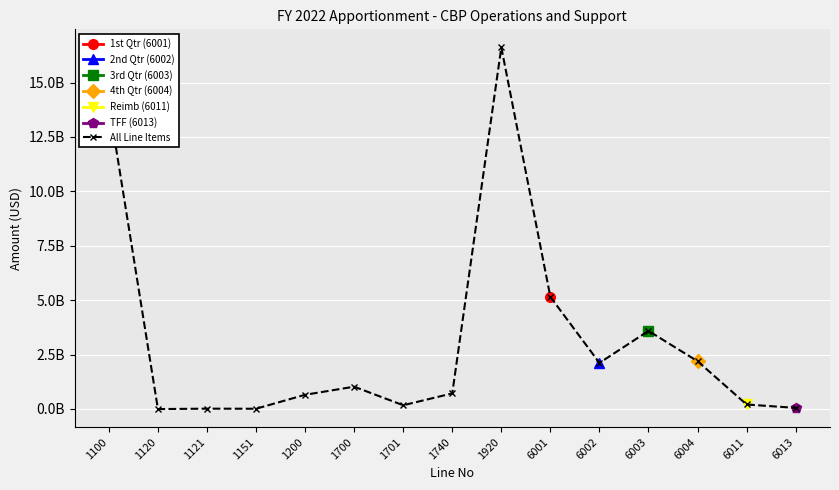

What is the sum of the values at 6001 and 1151?

5158865007